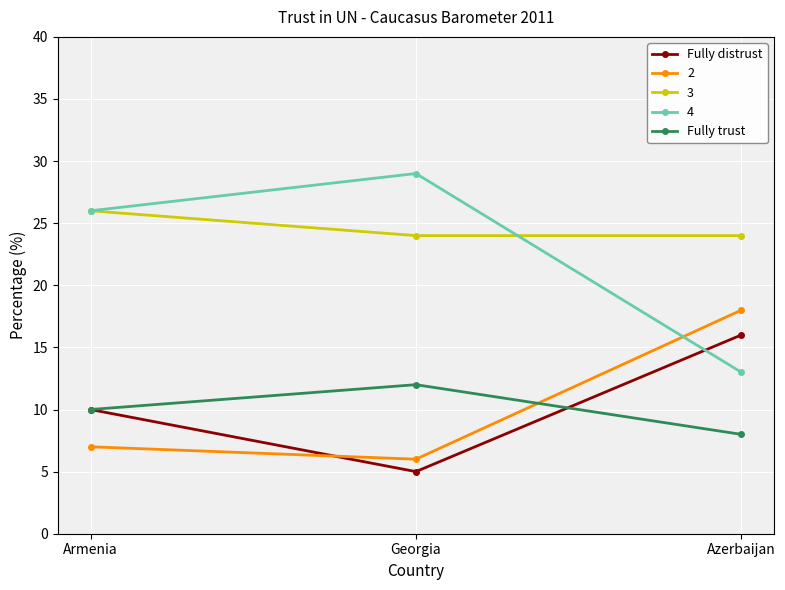

What is the label of the 3rd point from the left?

Azerbaijan